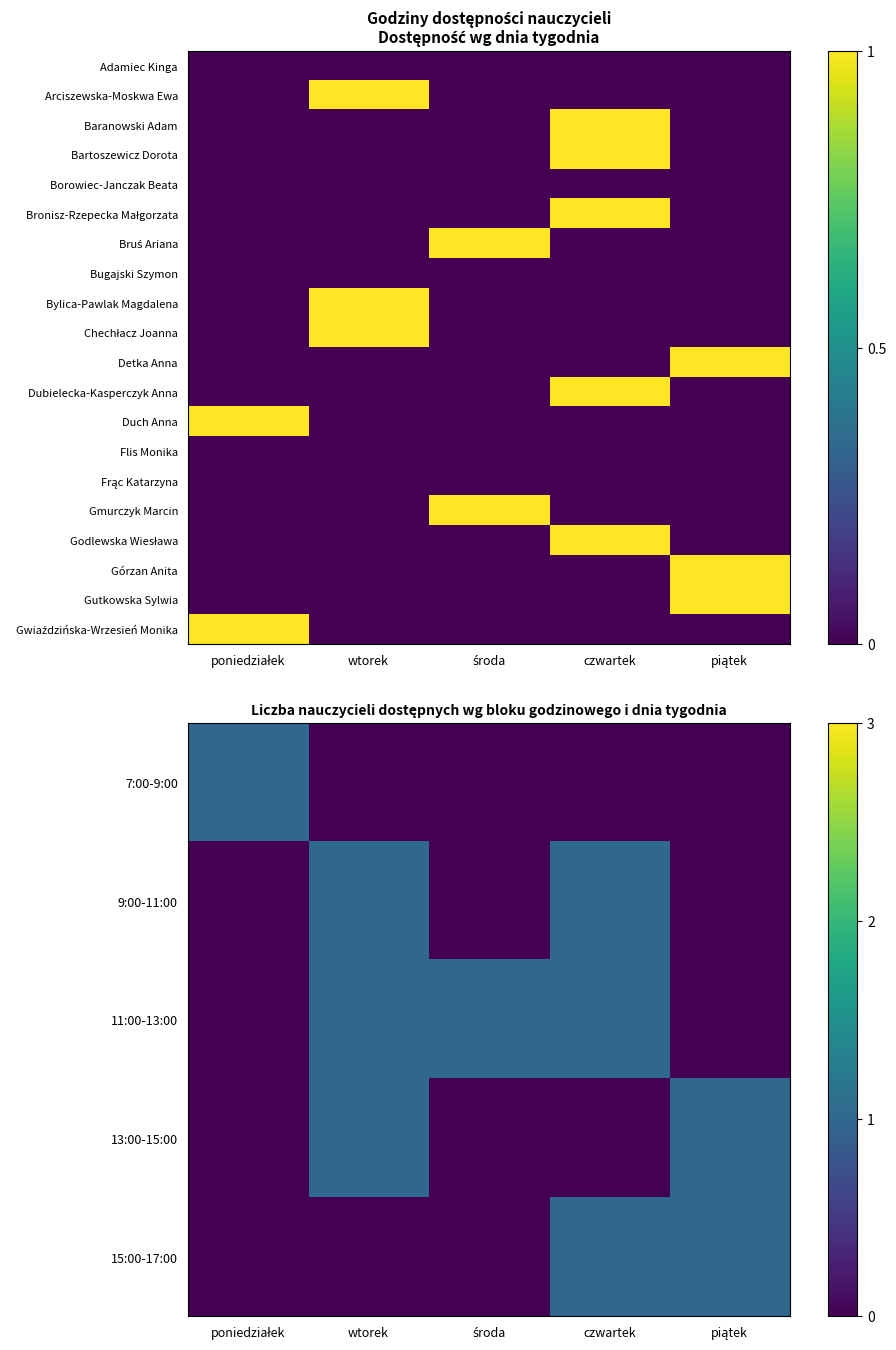

How many categories are shown in the chart?

5